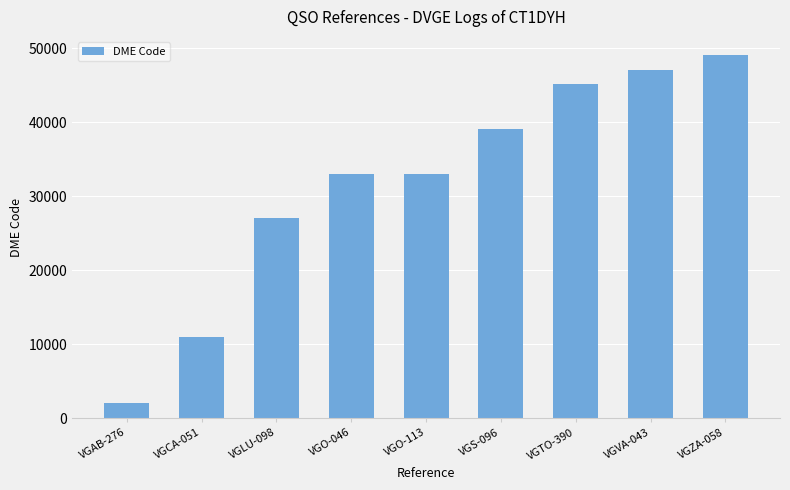

At which label is the value closest to 25566?

VGLU-098